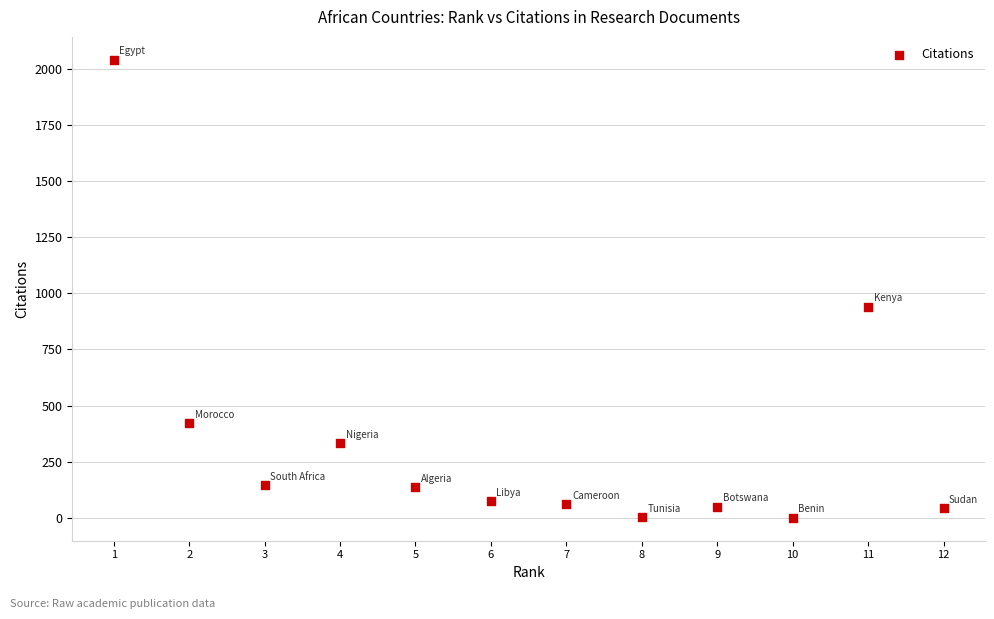

What Y value in the scatter plot is closest to 1020?

939